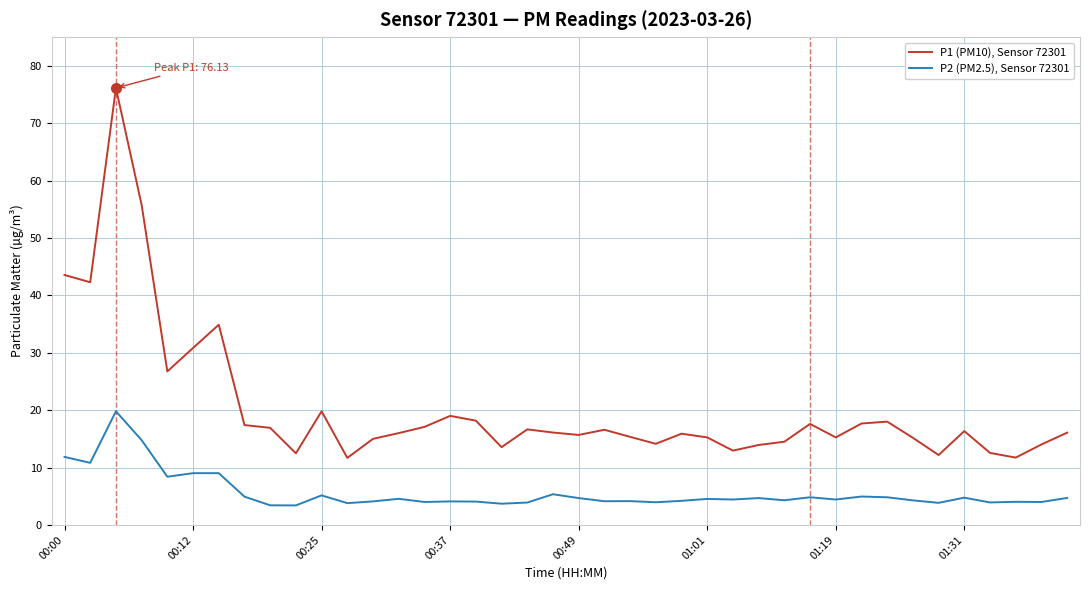

Rank the series by their maximum value, from lowest to highest.

P2 (PM2.5), Sensor 72301, P1 (PM10), Sensor 72301